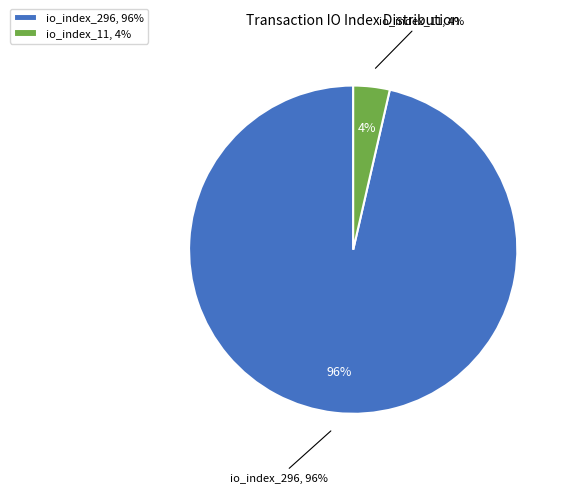

What is the majority slice?

io_index_296